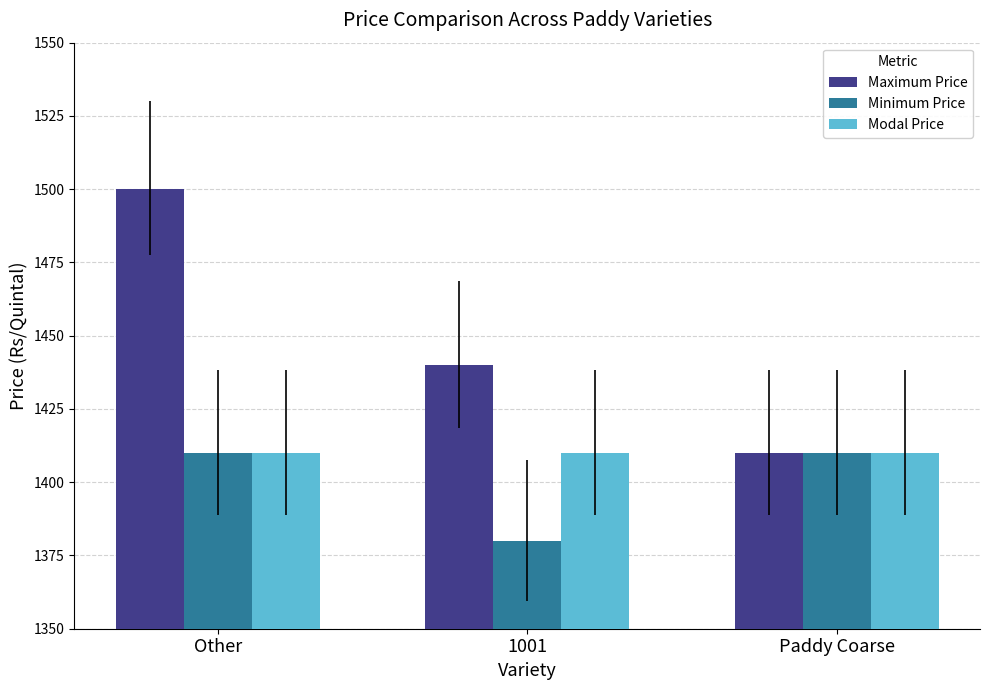

Which series has the largest total across all categories?

Maximum Price